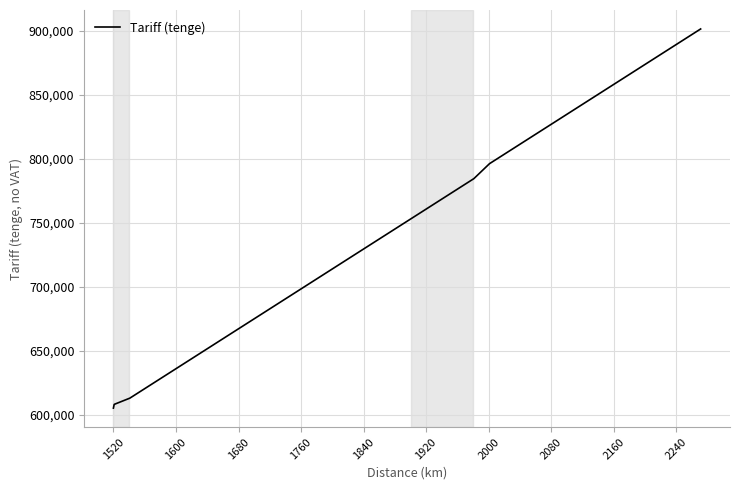

What is the difference between the maximum and minimum values?

296488